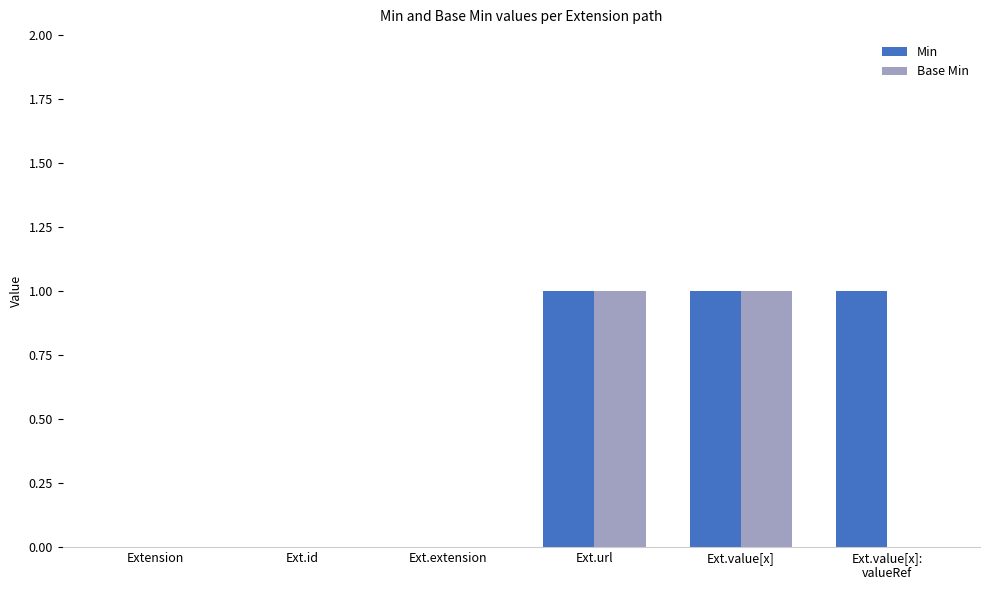

Which series has the largest total across all categories?

Min